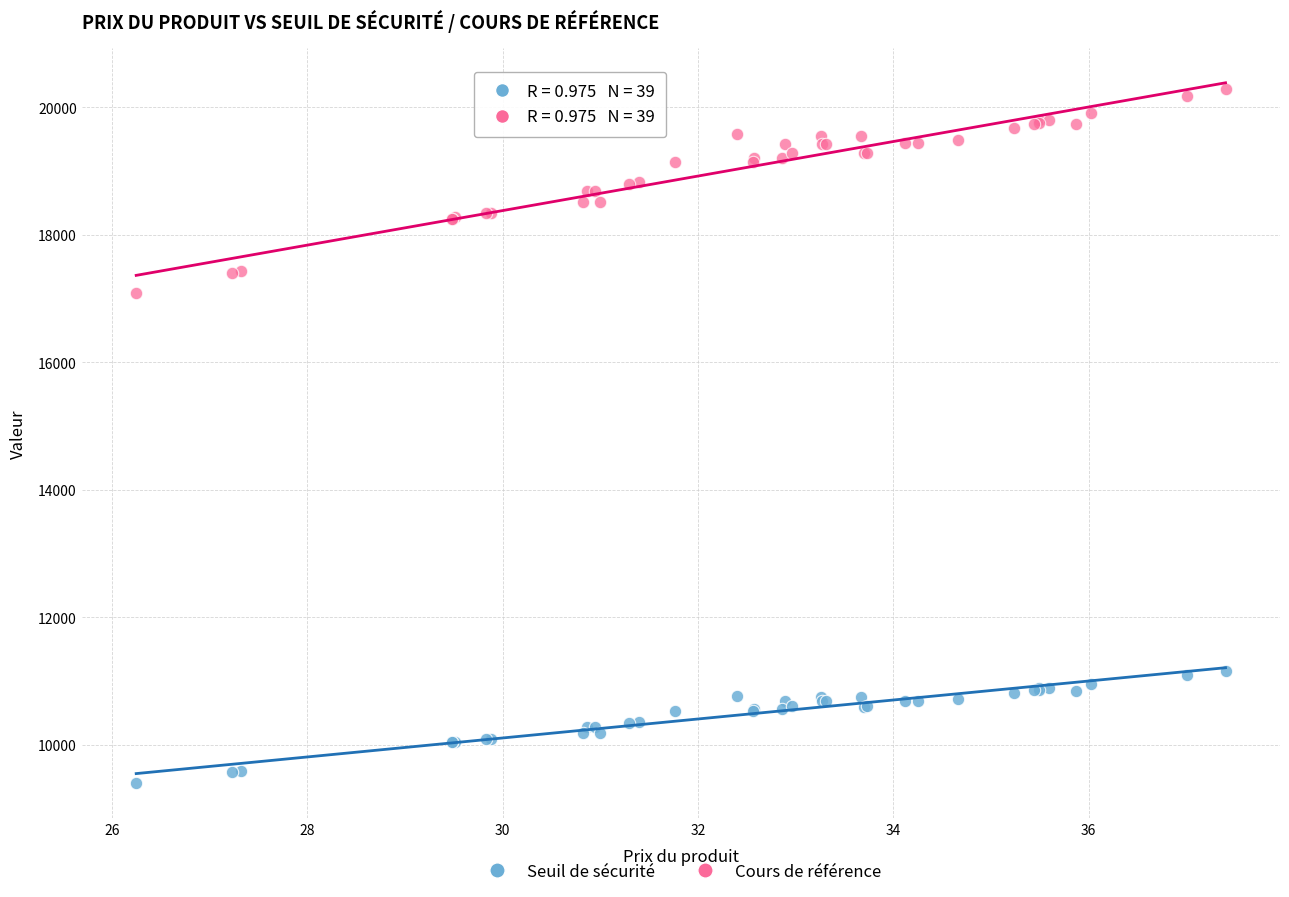

What are all the series names shown in the legend?

Seuil de sécurité, Cours de référence